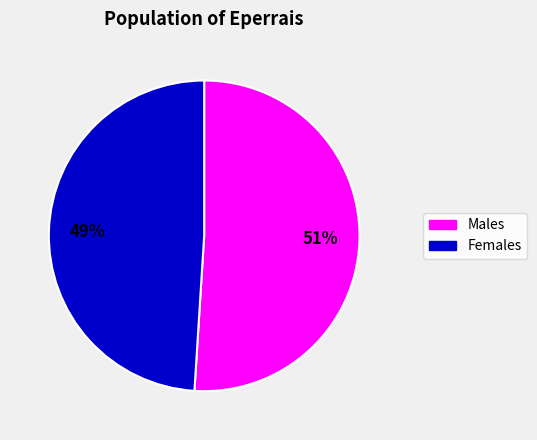

To the nearest percent, what is the average slice percentage?

50%